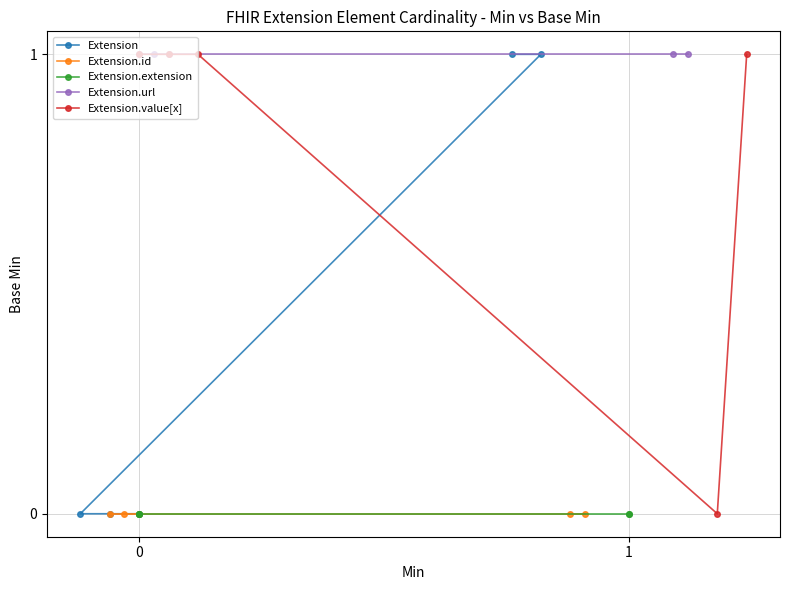

Is it true that Extension.value[x] equals 0 at 3?

True